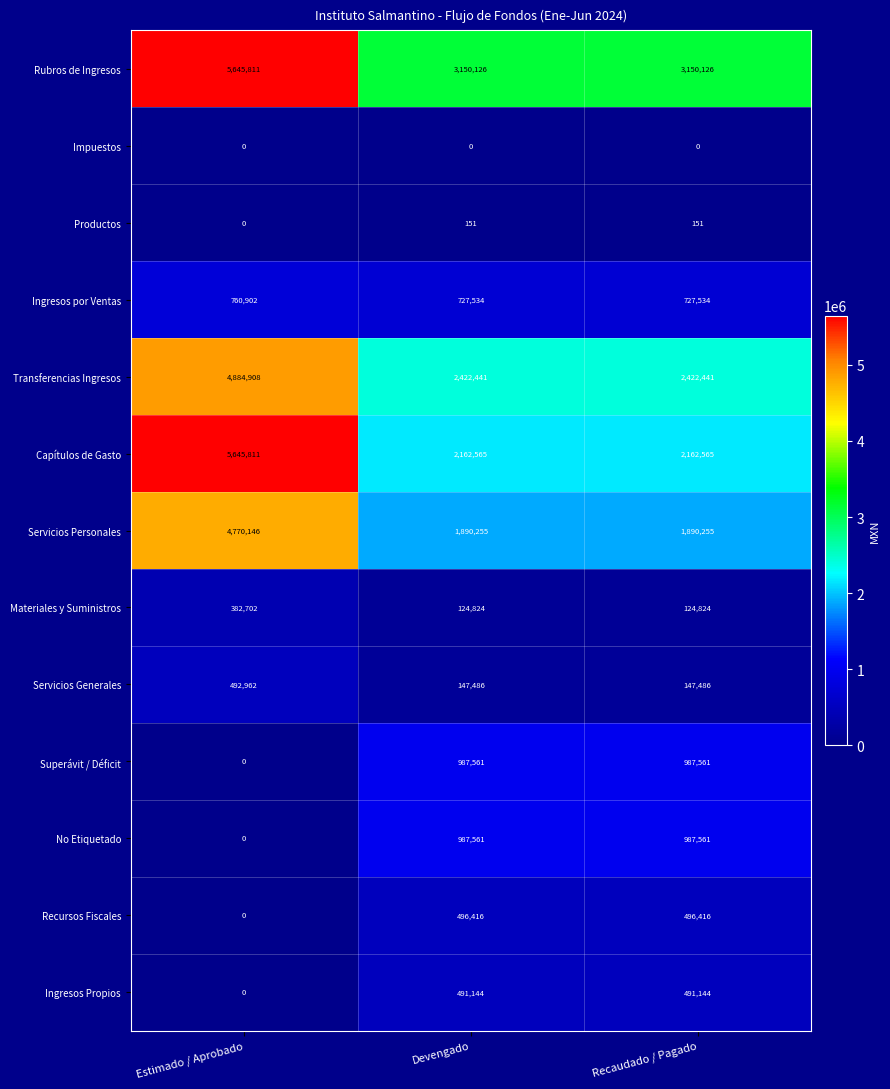

How many distinct data groups are displayed?

13